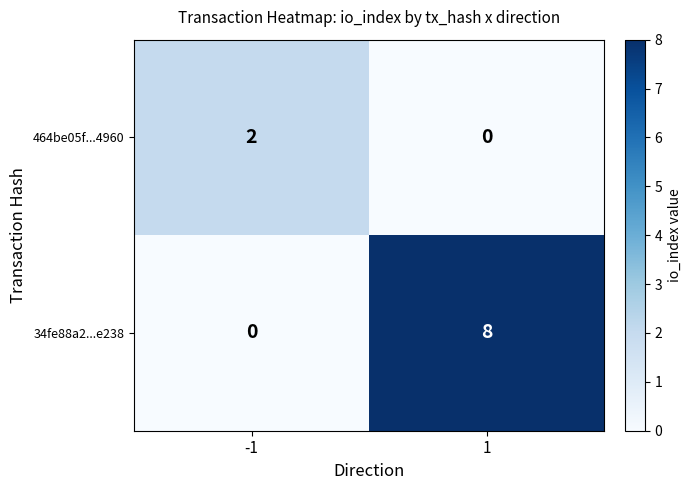

What is the maximum value shown in the chart?

8